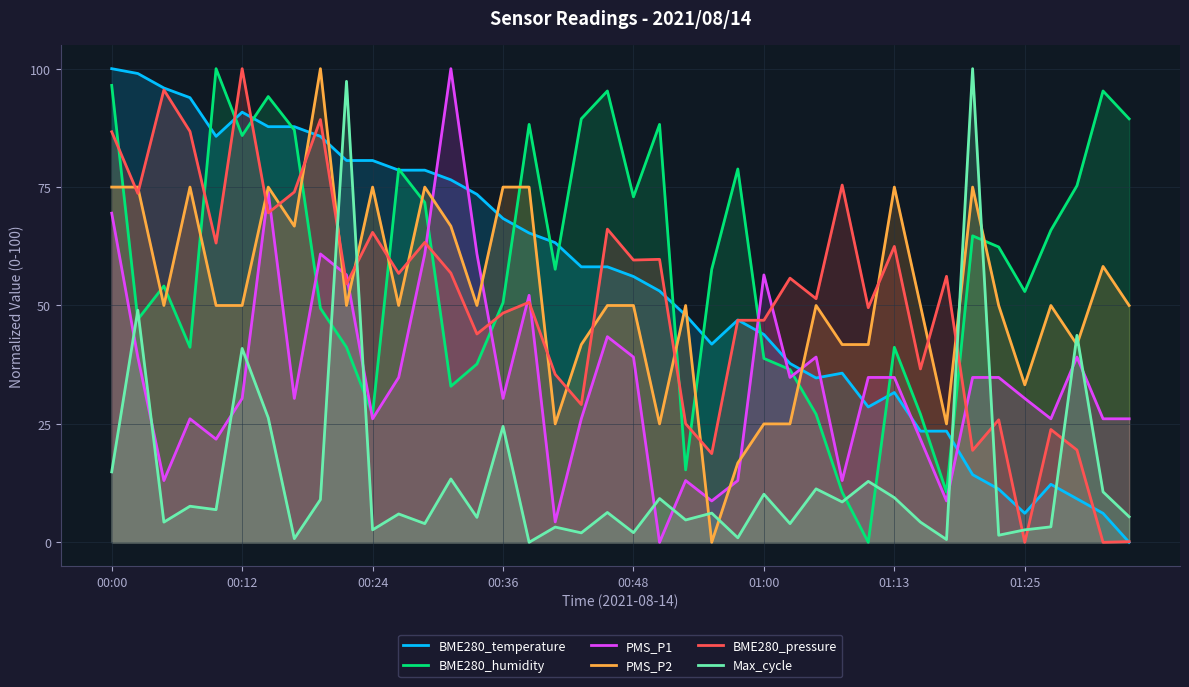

How many values in the Max_cycle series exceed 6?

21